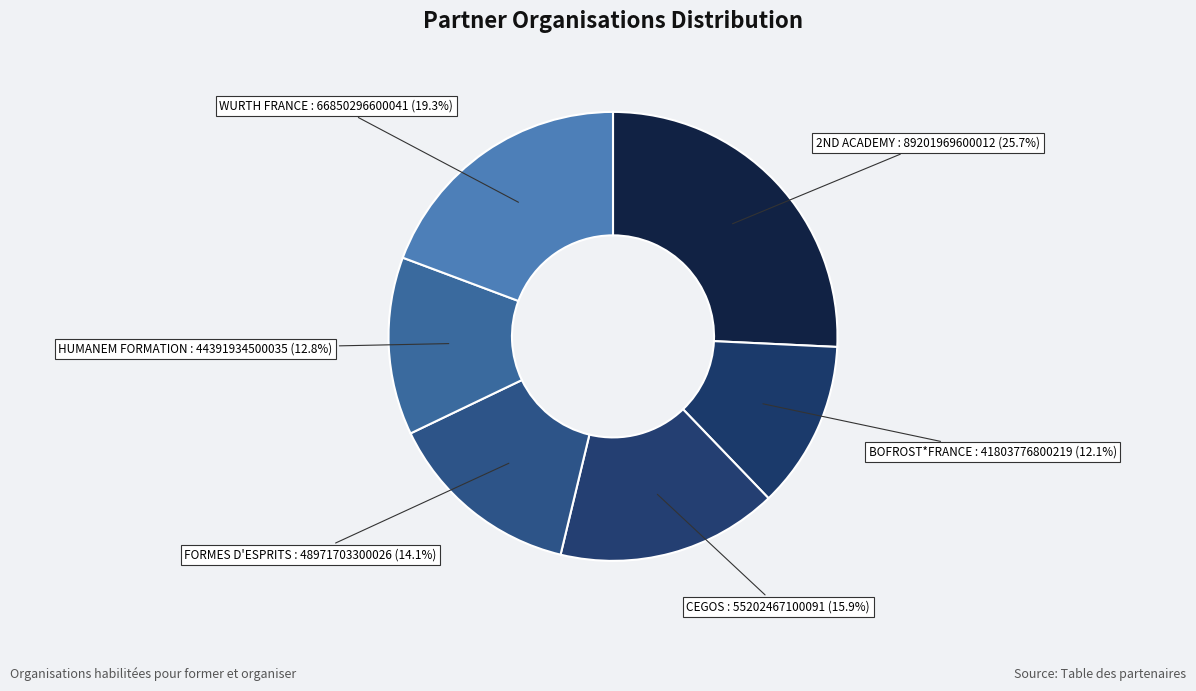

What percentage is the HUMANEM FORMATION slice, to the nearest percent?

13%